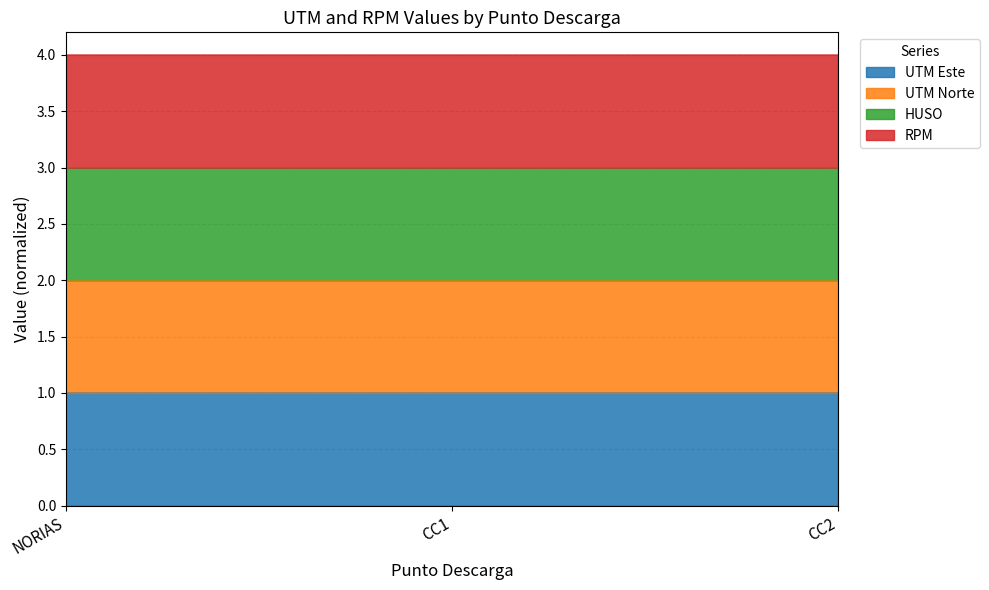

List the labels in order of UTM Norte value, largest first.

NORIAS, CC1, CC2